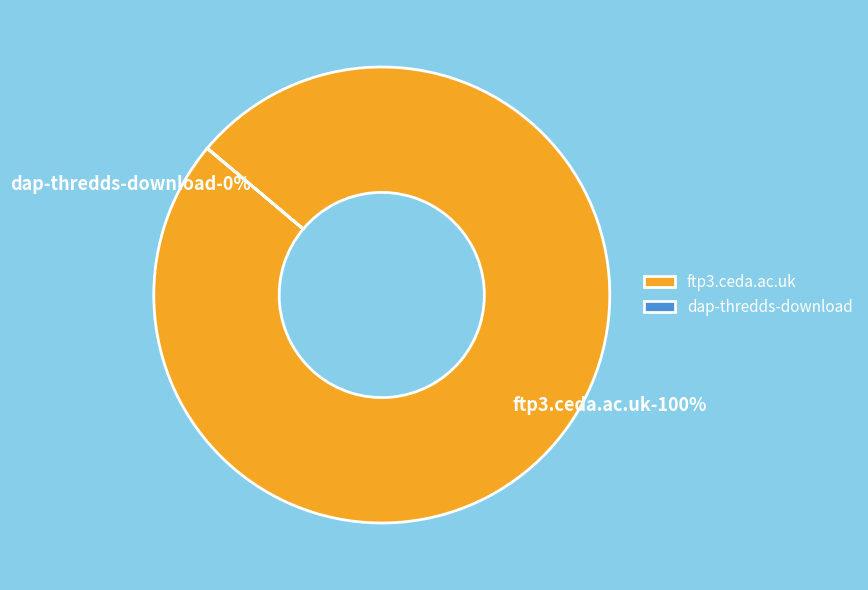

What percentage is the ftp3.ceda.ac.uk slice, to the nearest percent?

100%